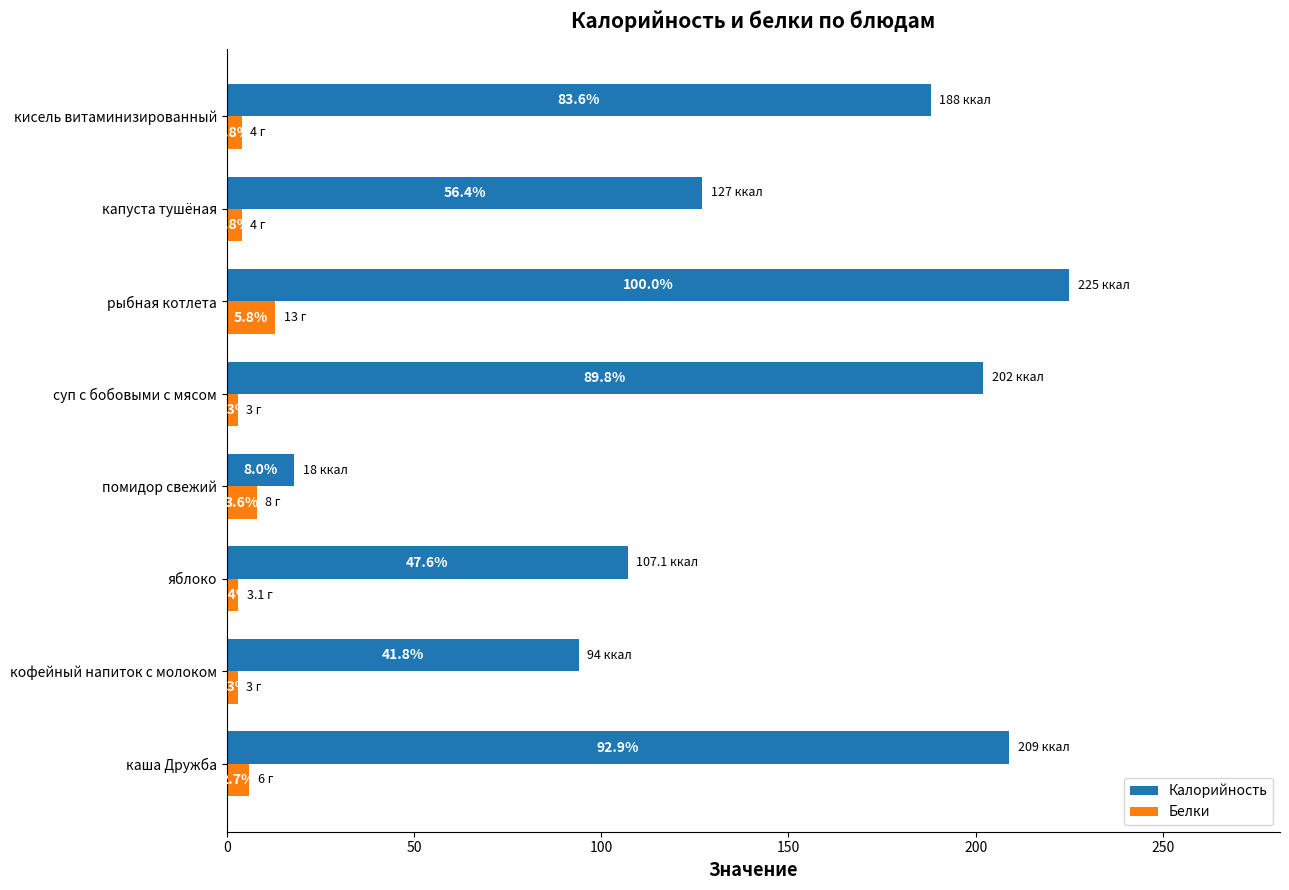

What are all the series names shown in the legend?

Калорийность, Белки